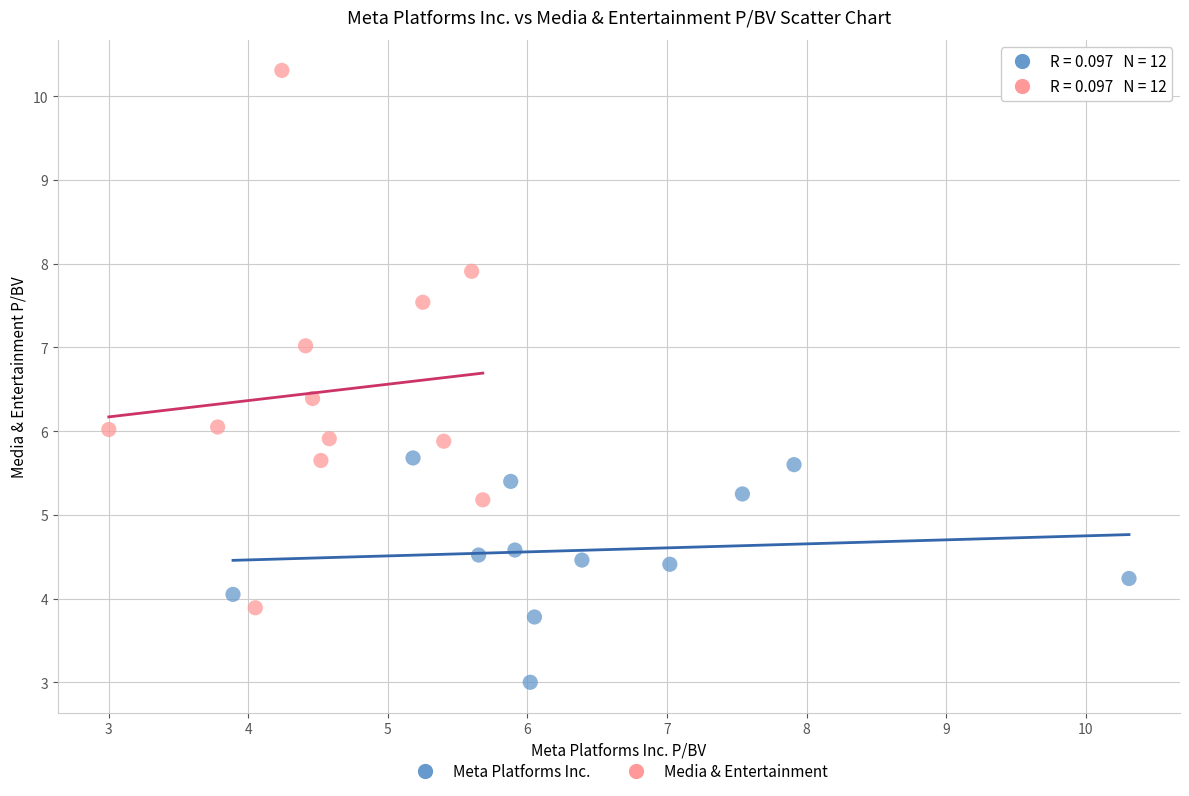

Which series reaches the minimum Y coordinate?

Meta Platforms Inc.